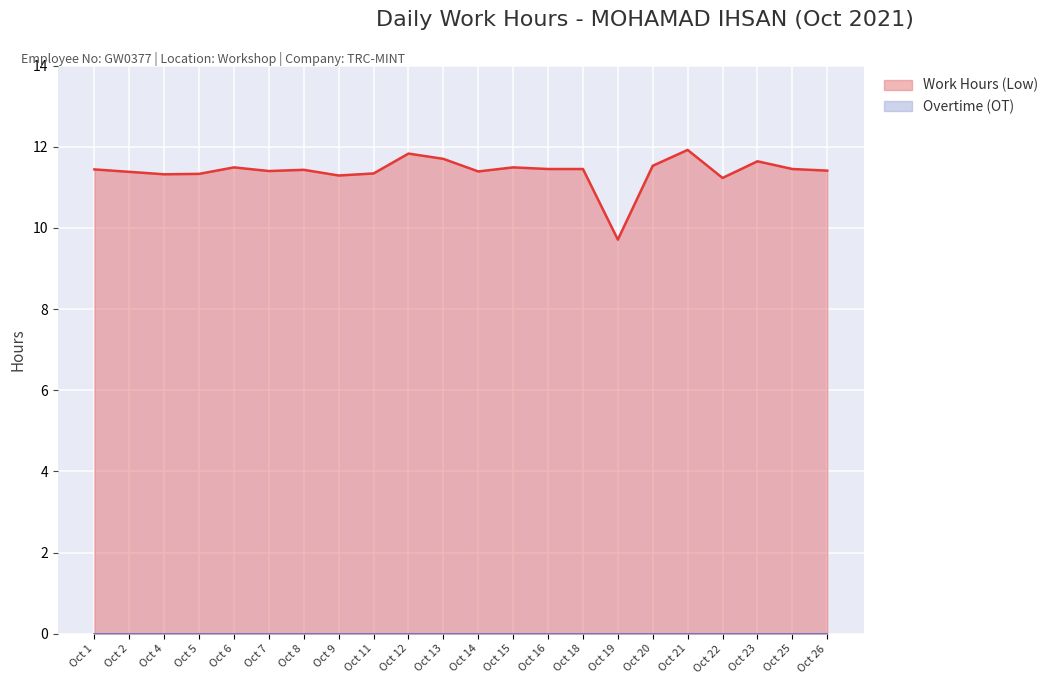

What is the value of the 20th point from the left?

11.6